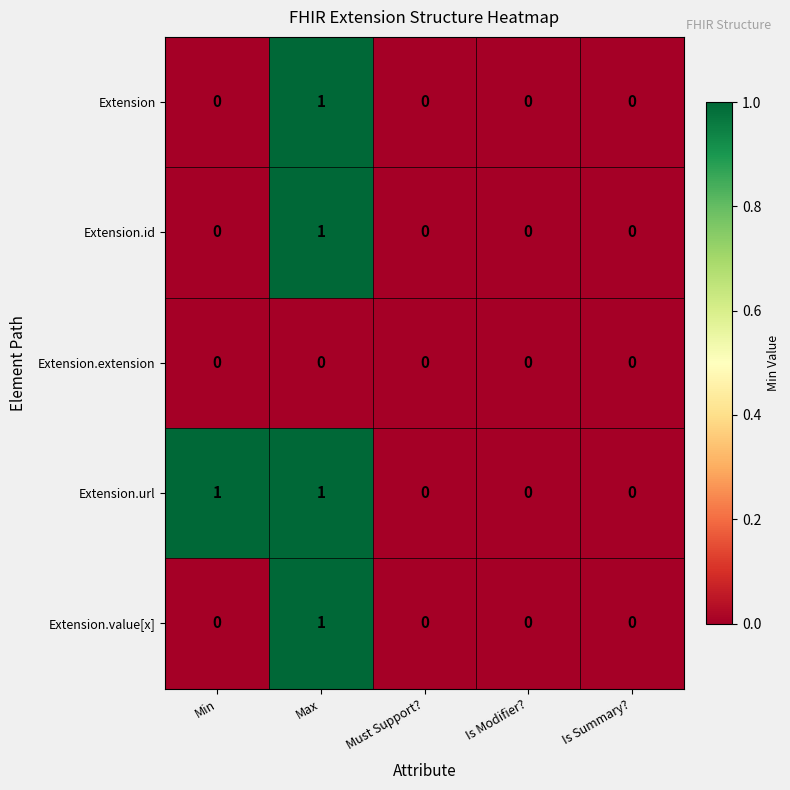

Which category has the highest value in the Extension series?

Max